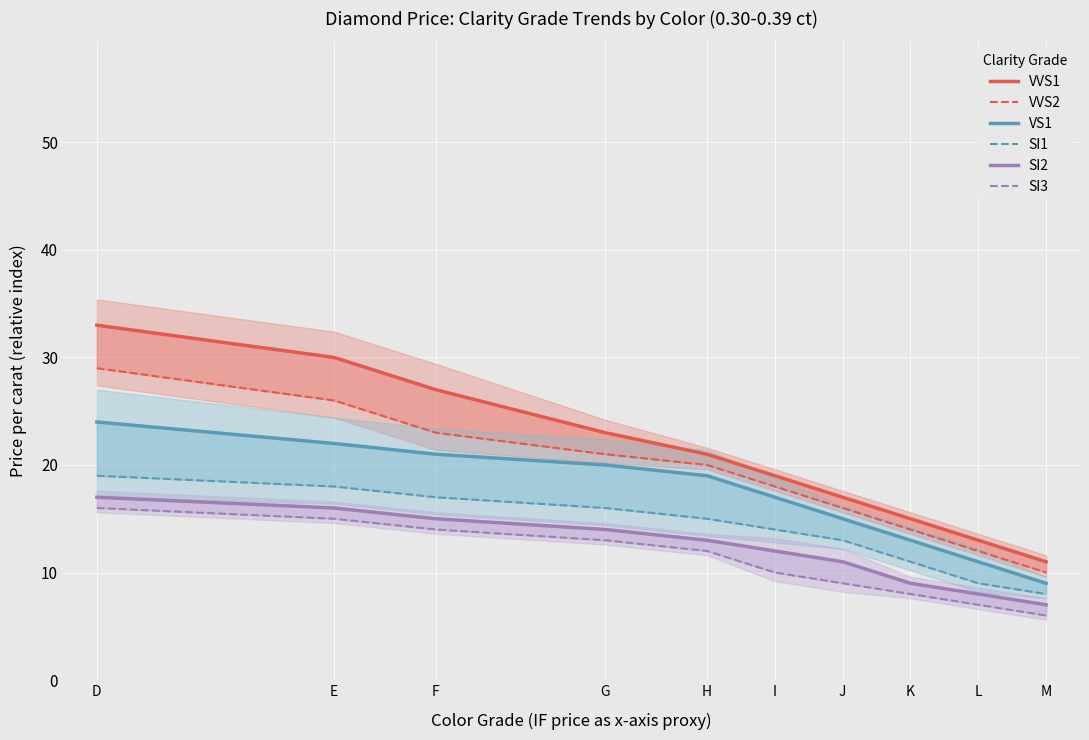

How many values in the SI1 series are below 15?

5